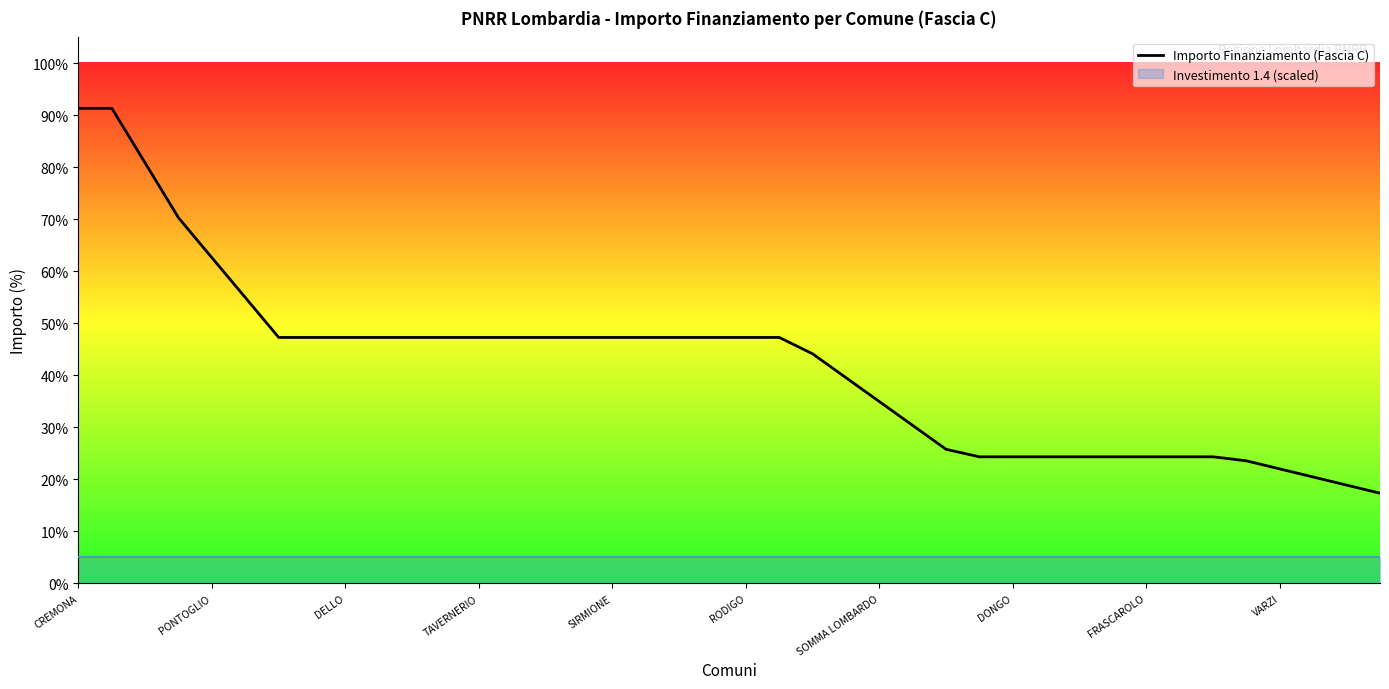

How many data points are less than 47?

18